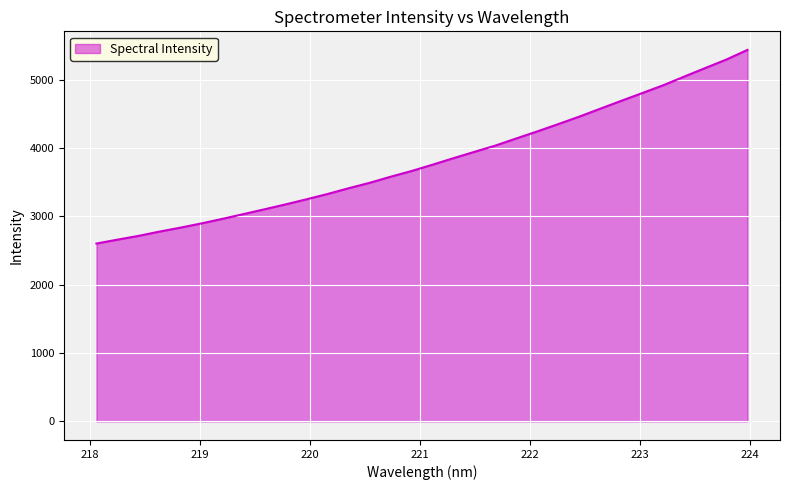

What is the difference between the maximum and minimum values?

2832.0